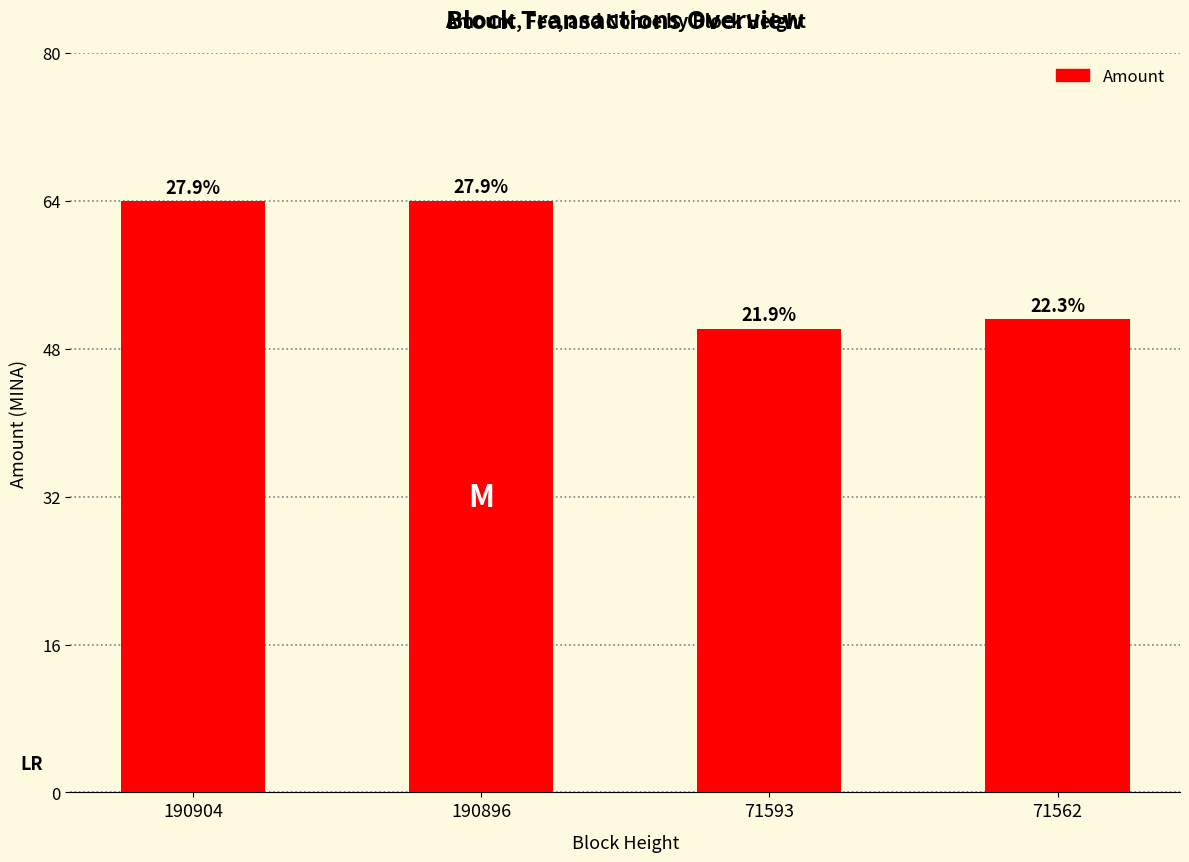

List the labels in order of value, largest first.

190896, 190904, 71562, 71593